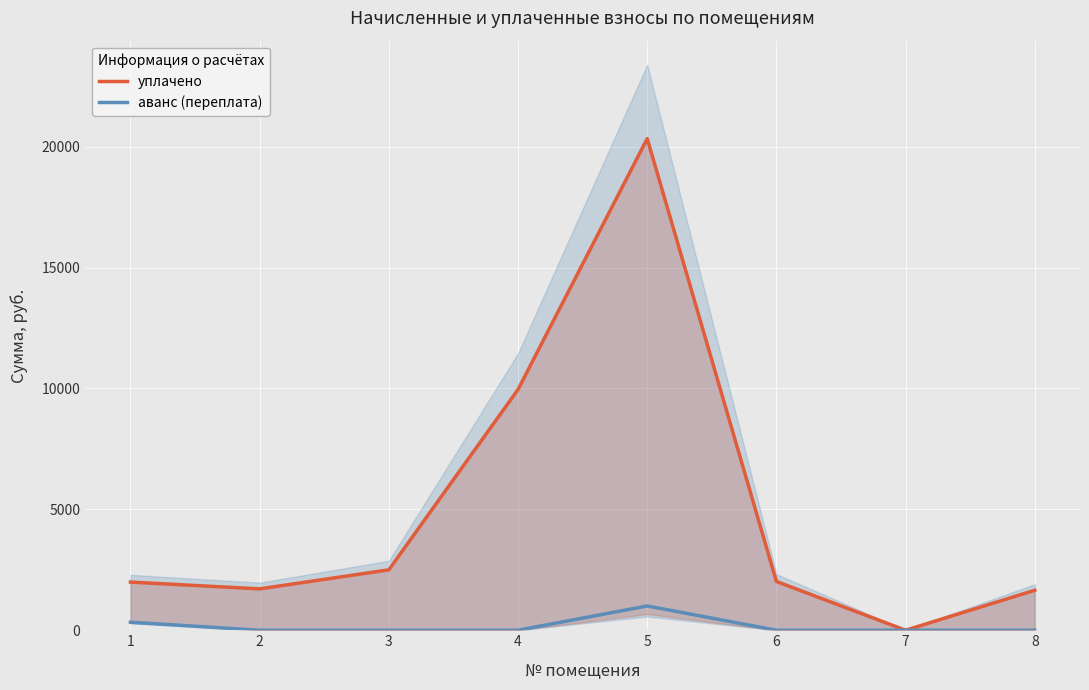

Reading left to right, transcribe all the data shown in this chart.

уплачено: 1992.2	1711.2	2498.4	9957.1	20331.9	2017.7	0.0	1654.1
аванс (переплата): 332.0	0.0	0.0	0.0	1004.0	0.0	0.0	0.0